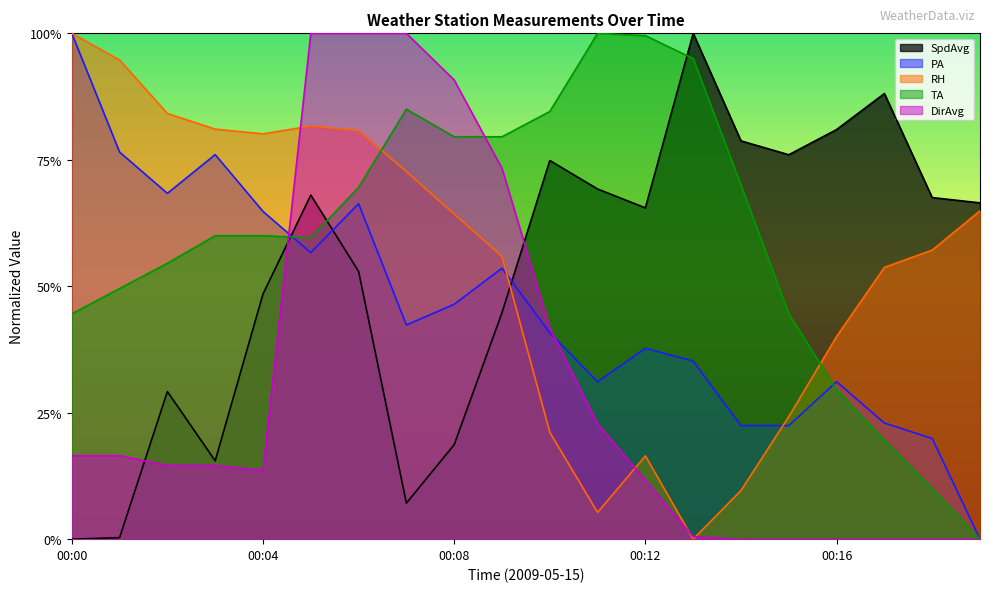

How many values in the DirAvg series exceed 0?

14